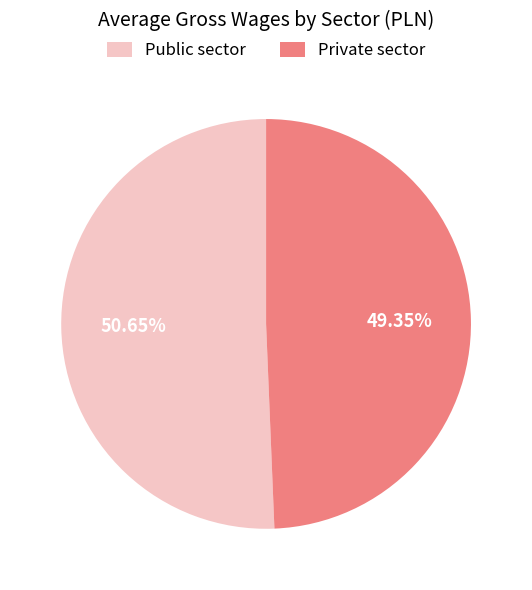

Does Public sector account for over 50% of the chart?

Yes